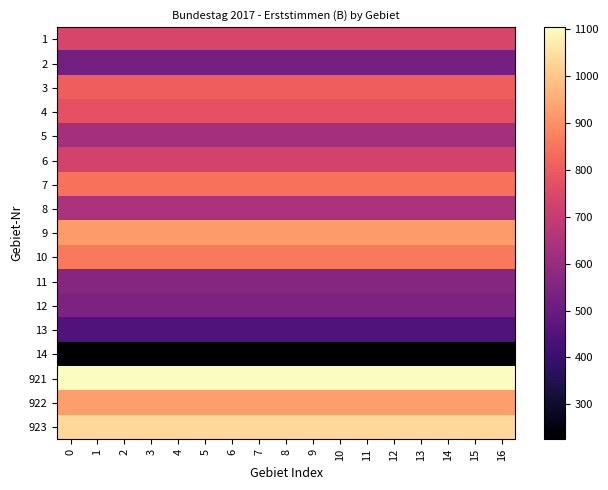

How many data points does each series have?

17